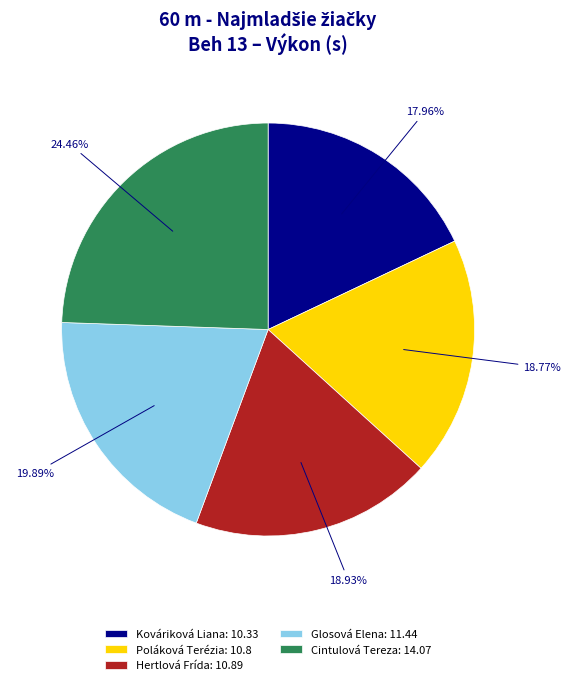

What is the smallest slice in the pie chart?

Kováriková Liana